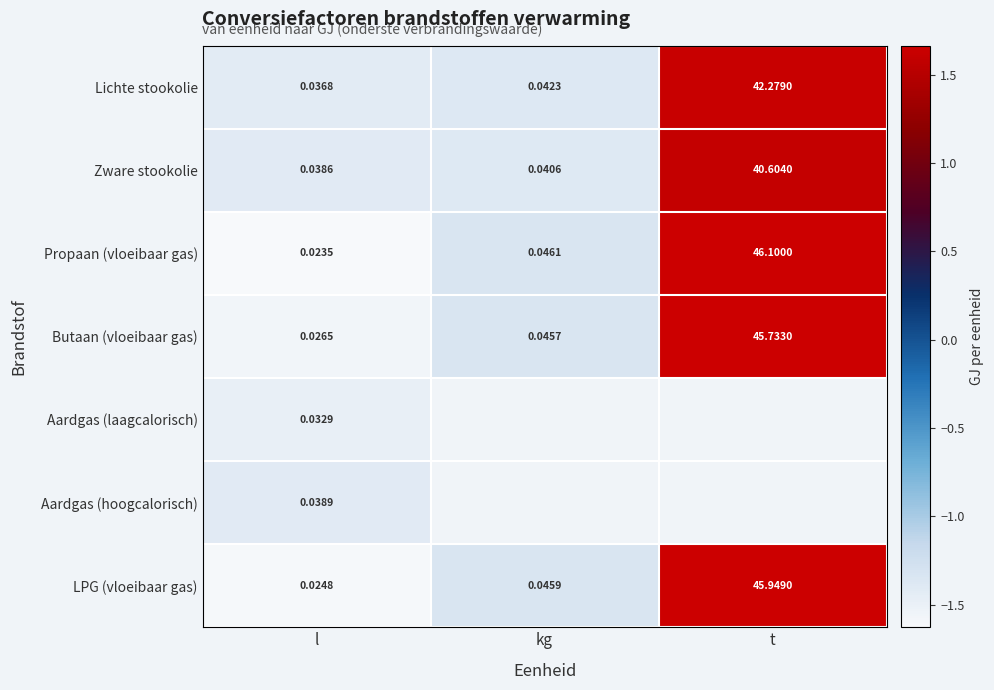

At how many categories does at least one series exceed 1?

1